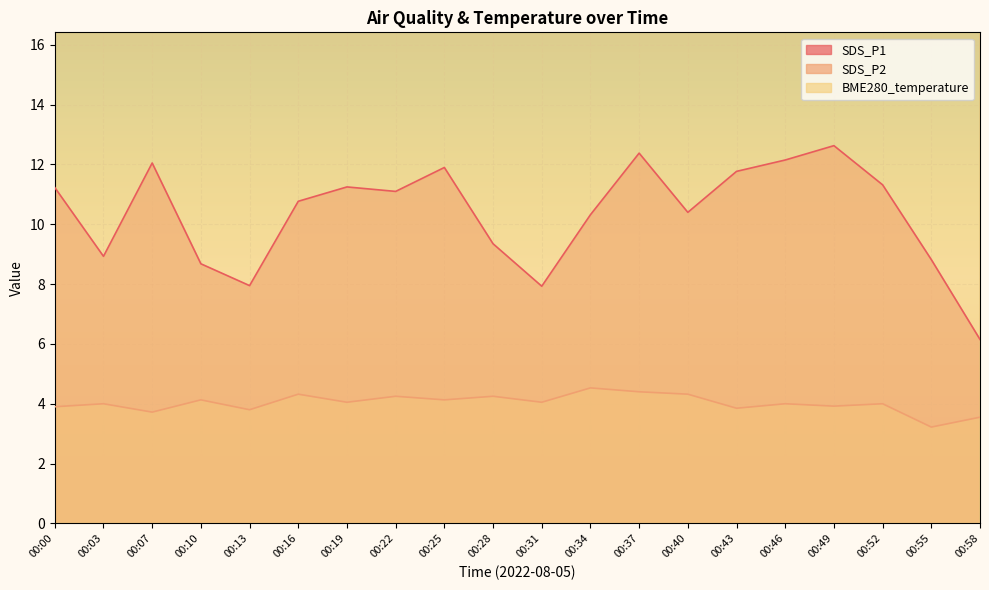

Reading left to right, list all the values displayed in this chart.

SDS_P1: 11.2	8.9	12.1	8.7	8.0	10.8	11.2	11.1	11.9	9.3	7.9	10.3	12.4	10.4	11.8	12.2	12.6	11.3	8.8	6.2
SDS_P2: 3.9	4.0	3.7	4.1	3.8	4.3	4.0	4.2	4.1	4.2	4.0	4.5	4.4	4.3	3.9	4.0	3.9	4.0	3.2	3.5
BME280_temperature: 20.2	20.2	20.3	20.3	20.2	20.3	20.4	20.1	20.2	20.2	20.2	20.2	20.2	20.3	20.2	20.1	20.2	20.1	20.2	20.2